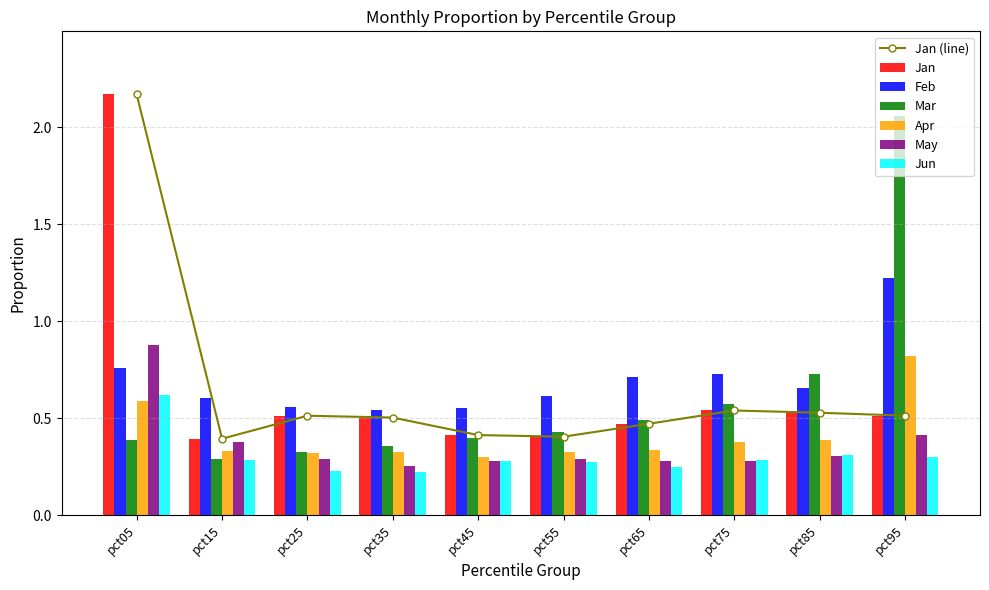

Does the chart contain any negative values?

No